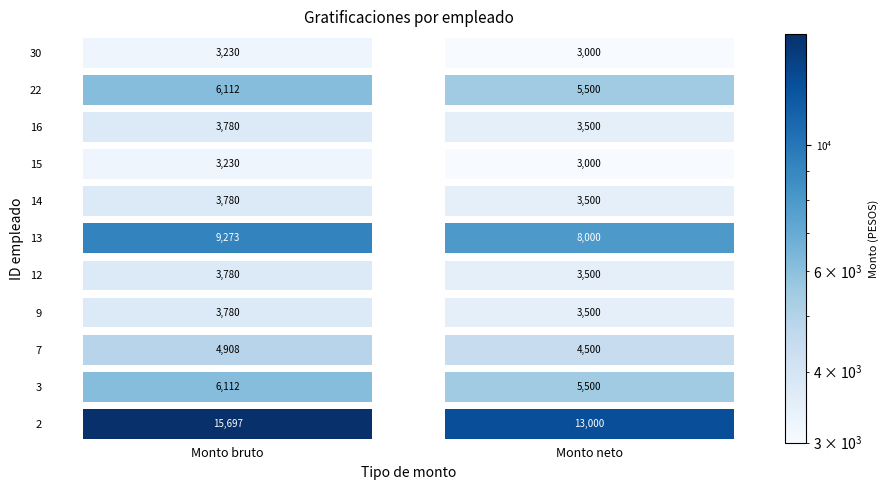

Which series has the largest total across all categories?

2